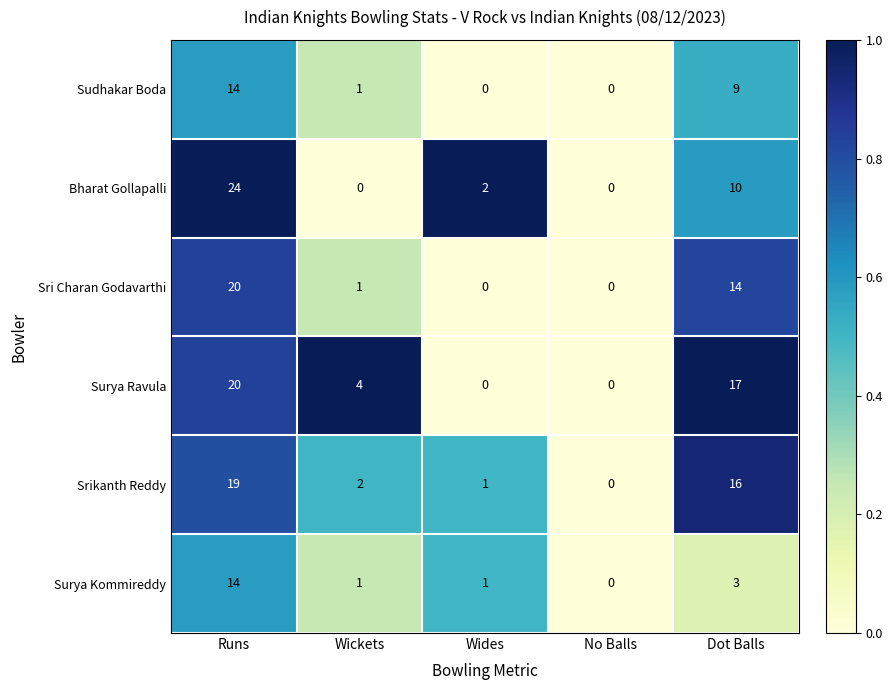

How many series are shown in this chart?

6